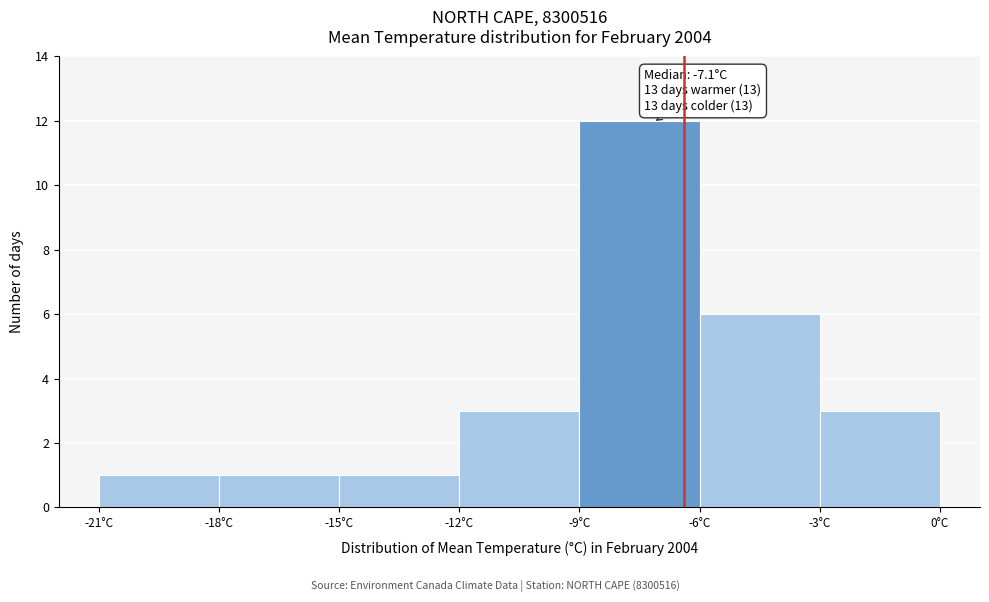

Which range on the x-axis has the tallest bar?

-9 to -6